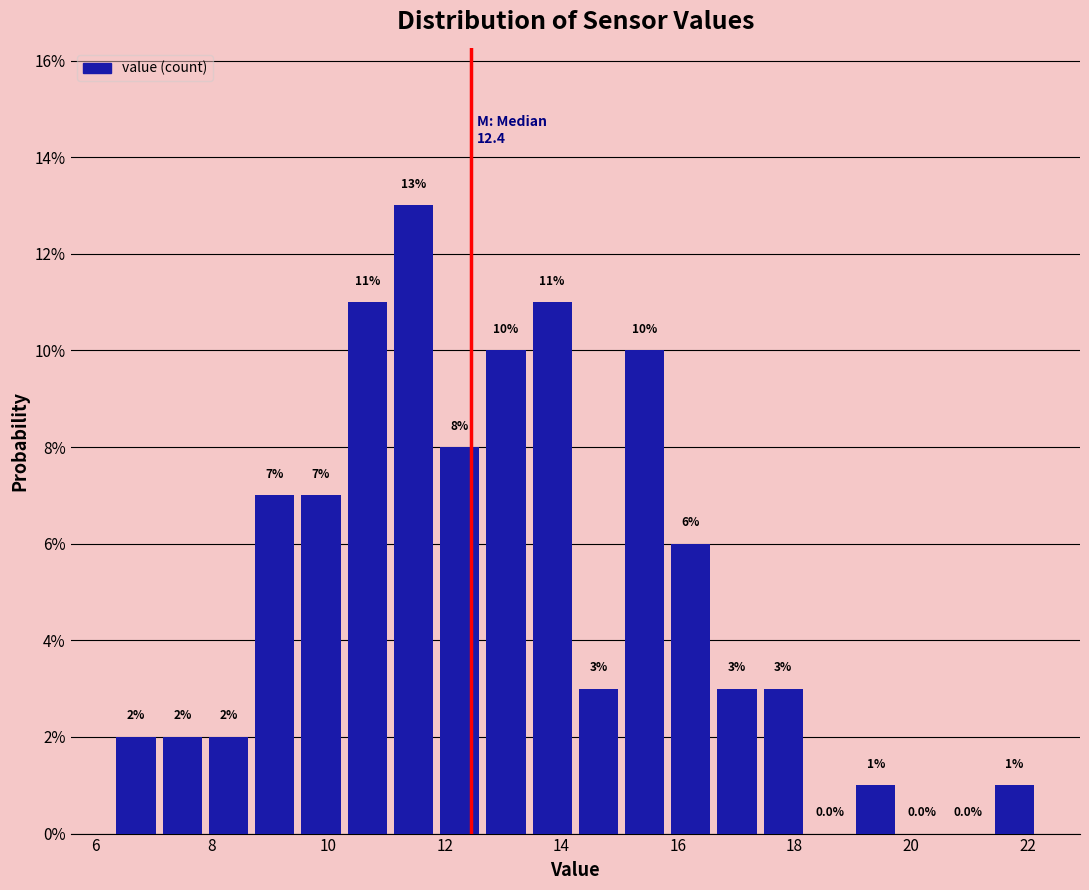

Read against the x-axis, roughly where is the centre of the tallest bar?

11.4